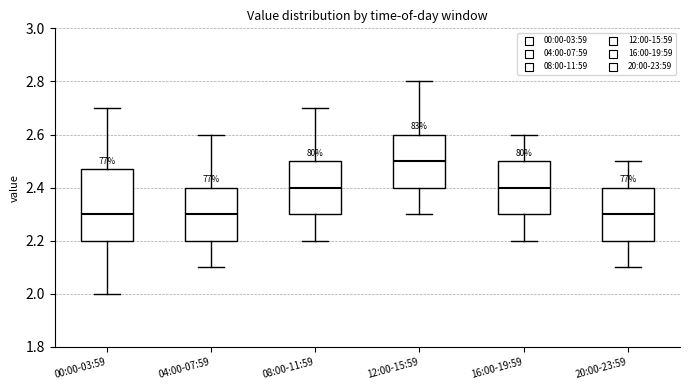

Reading left to right, transcribe this box plot: for each box, give where its median line is, the range the box spans, and where its two whiskers end, as read against the y-axis. The values are not printed on the chart, so give them approximately, as read against the axis.

00:00-03:59: median 2.30, box 2.20 to 2.48, whiskers 2.00 to 2.70
04:00-07:59: median 2.30, box 2.20 to 2.40, whiskers 2.10 to 2.60
08:00-11:59: median 2.40, box 2.30 to 2.50, whiskers 2.20 to 2.70
12:00-15:59: median 2.50, box 2.40 to 2.60, whiskers 2.30 to 2.80
16:00-19:59: median 2.40, box 2.30 to 2.50, whiskers 2.20 to 2.60
20:00-23:59: median 2.30, box 2.20 to 2.40, whiskers 2.10 to 2.50